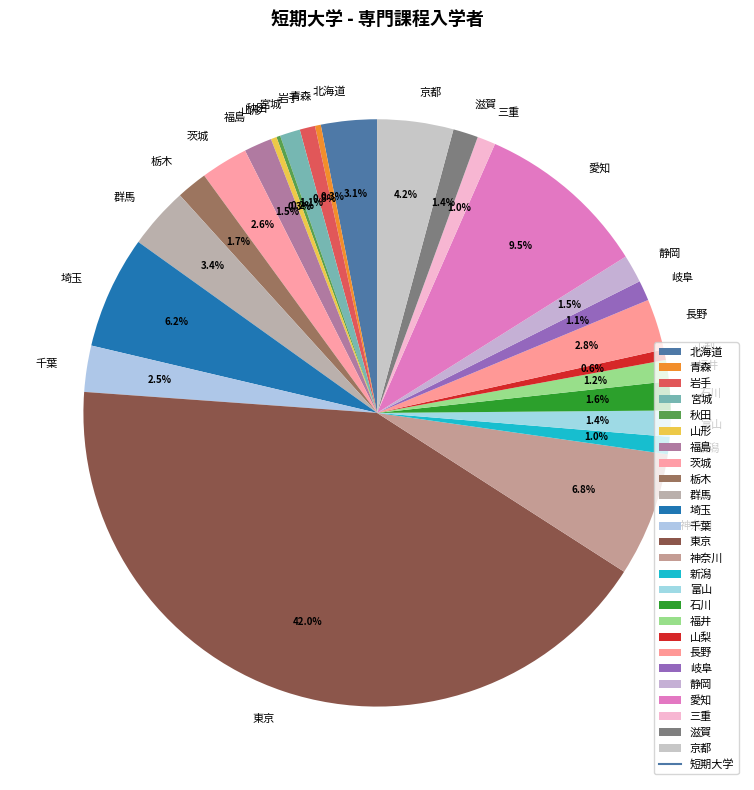

Is it true that 岐阜 is 1% of the pie?

True